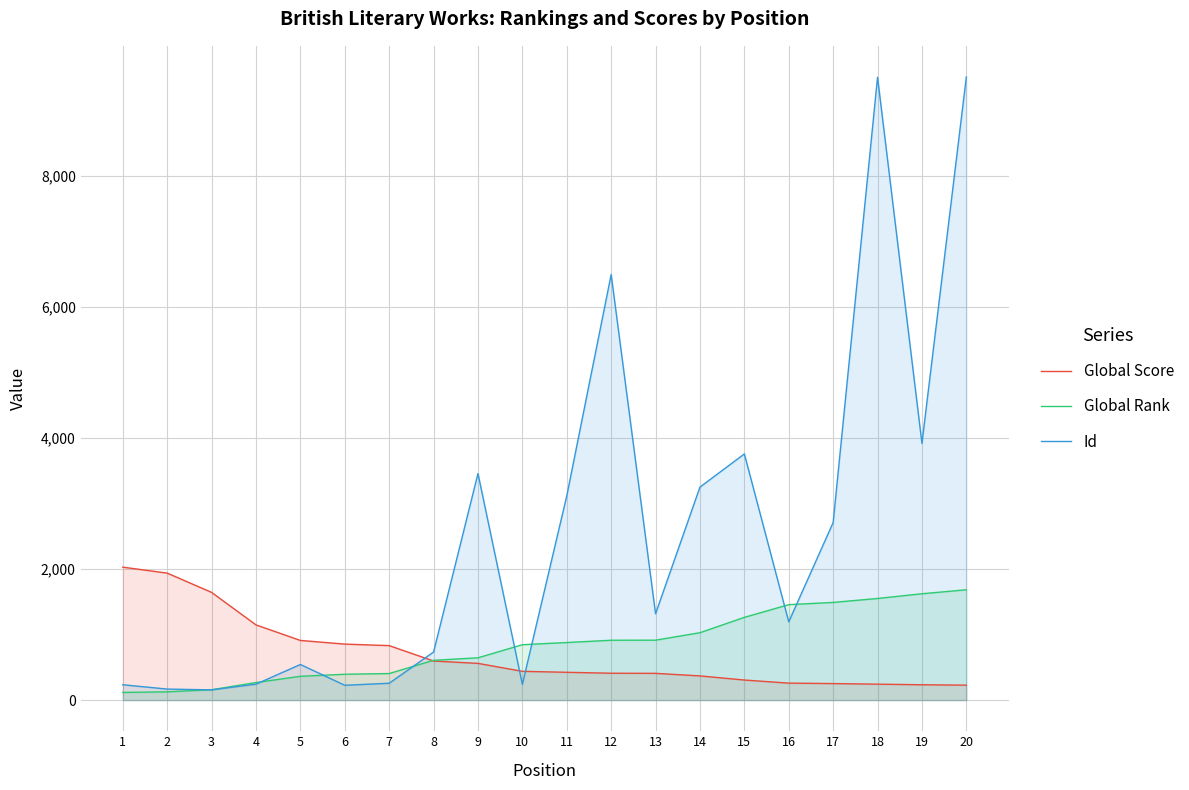

Reading left to right, list all the values displayed in this chart.

Global Score: 2028	1937	1643	1147	910	854	831	596	560	439	424	410	408	369	306	259	252	243	234	228
Global Rank: 117	126	158	268	363	394	405	607	645	845	878	913	914	1028	1262	1456	1490	1550	1622	1683
Id: 234	168	156	243	543	226	257	733	3456	240	3115	6491	1317	3249	3755	1193	2708	9502	3917	9505